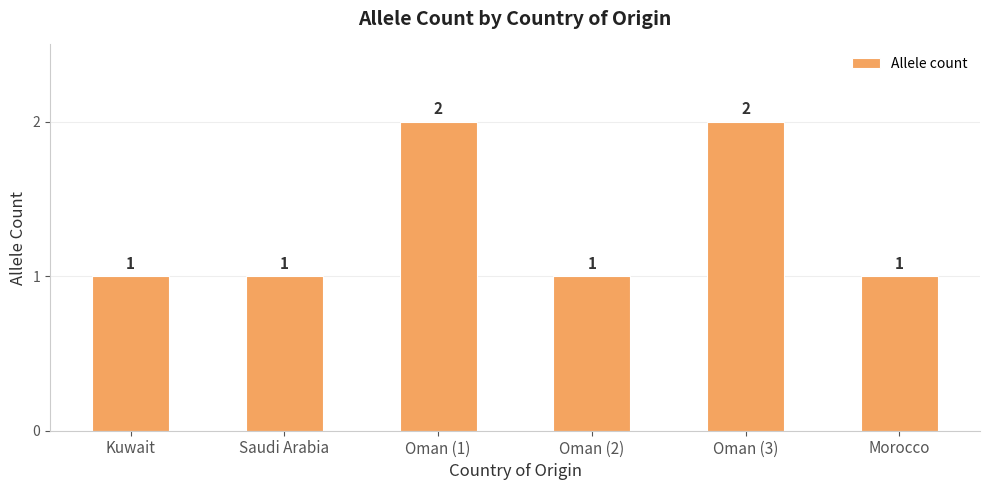

What position from the right is Oman (3)?

2